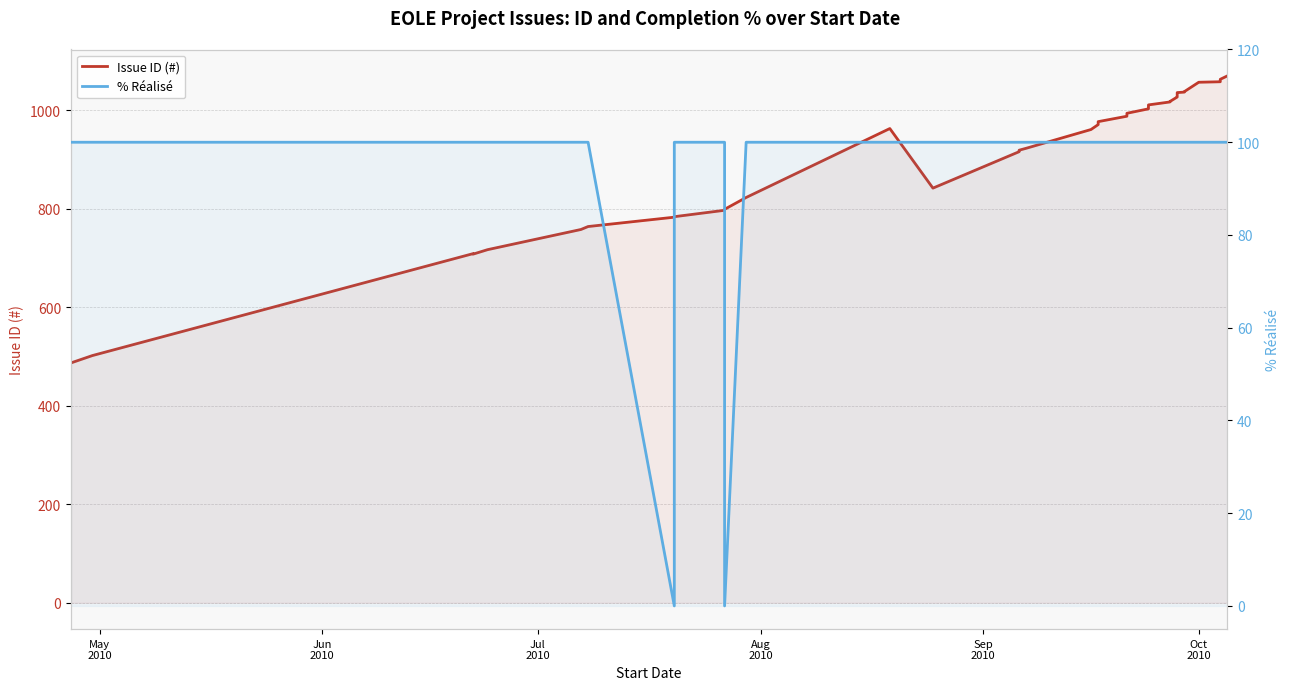

Which series has the widest spread of values?

Issue ID (#)